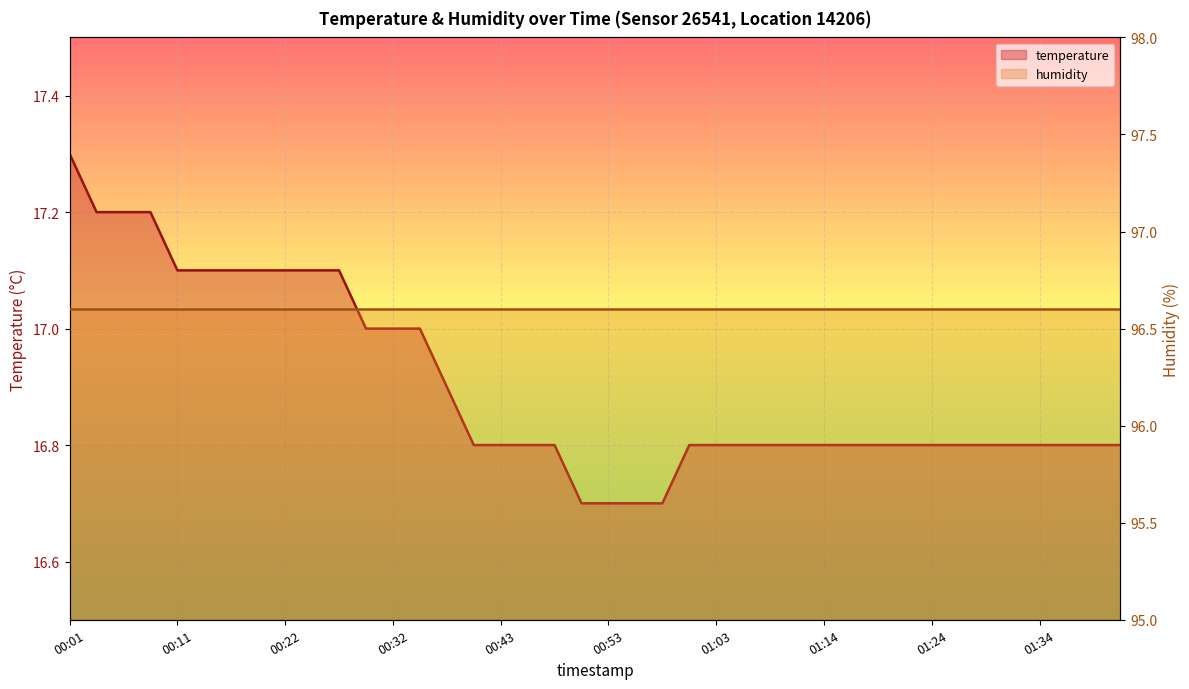

Reading right to left, what are all the values shown in this chart?

01:41=16.8	01:39=16.8	01:36=16.8	01:34=16.8	01:31=16.8	01:29=16.8	01:26=16.8	01:24=16.8	01:21=16.8	01:19=16.8	01:16=16.8	01:14=16.8	01:11=16.8	01:09=16.8	01:06=16.8	01:03=16.8	01:01=16.8	00:58=16.7	00:56=16.7	00:53=16.7	00:51=16.7	00:48=16.8	00:45=16.8	00:43=16.8	00:40=16.8	00:38=16.9	00:35=17.0	00:32=17.0	00:30=17.0	00:27=17.1	00:24=17.1	00:22=17.1	00:19=17.1	00:16=17.1	00:14=17.1	00:11=17.1	00:09=17.2	00:06=17.2	00:04=17.2	00:01=17.3